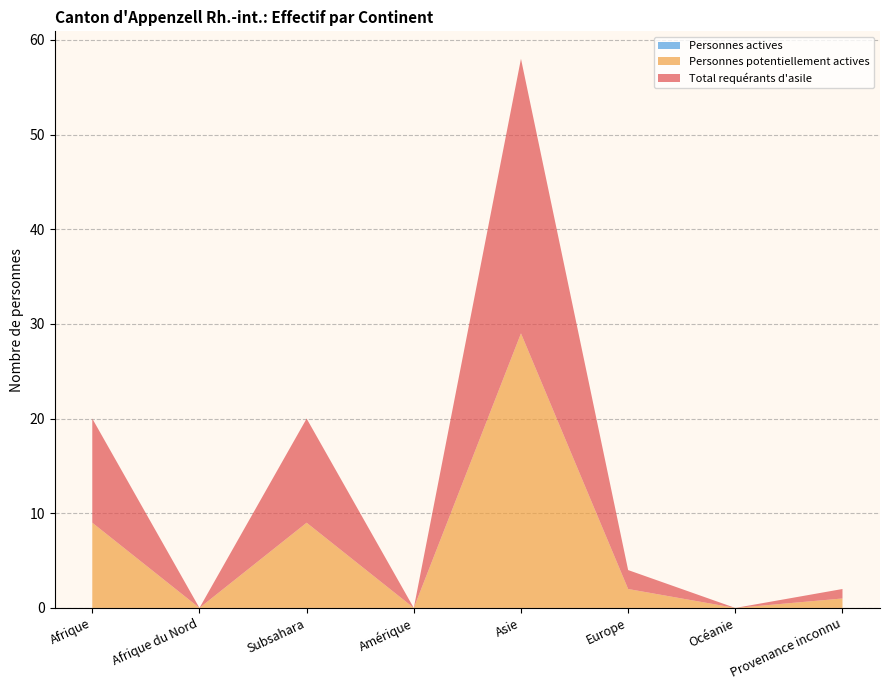

Reading left to right, list all the values displayed in this chart.

Total requérants d'asile: 11	0	11	0	29	2	0	1
Personnes potentiellement actives: 9	0	9	0	29	2	0	1
Personnes actives: 0	0	0	0	0	0	0	0